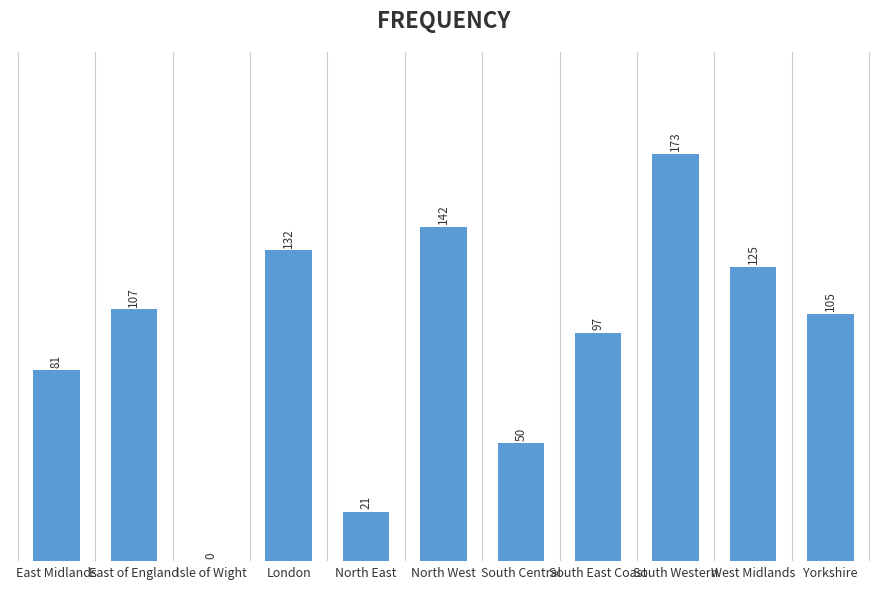

The chart shows a value of 167 at East of England. True or false?

False